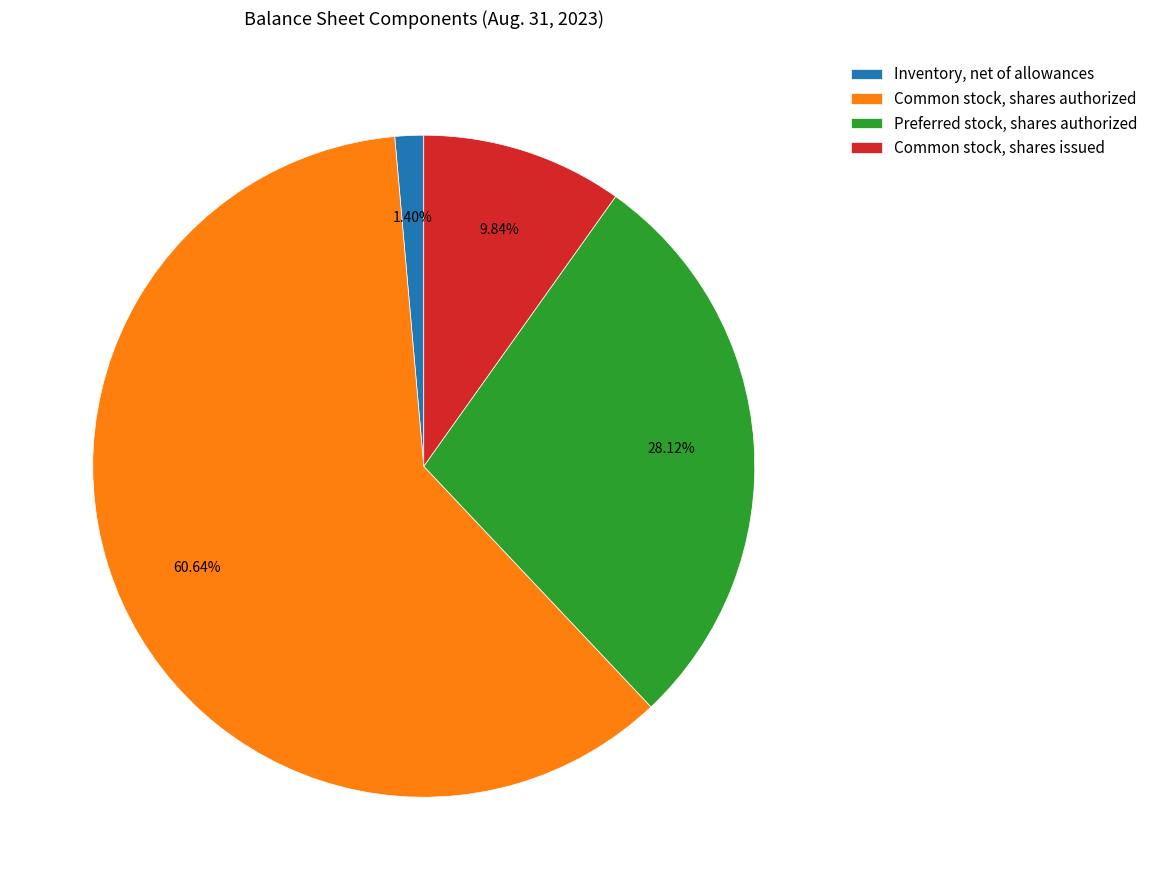

The Preferred stock, shares authorized slice represents 19% of the pie. True or false?

False